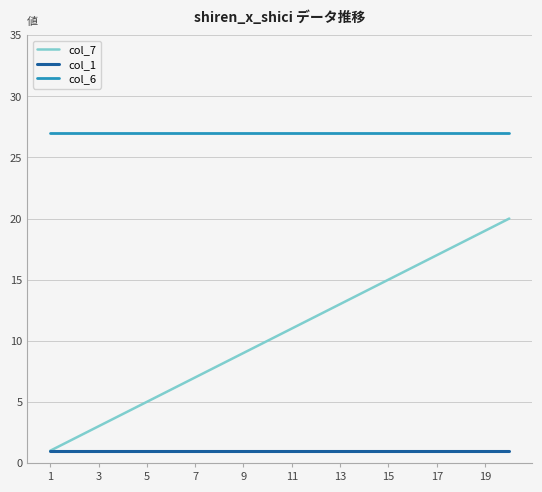

What is the average value of the col_6 series?

27